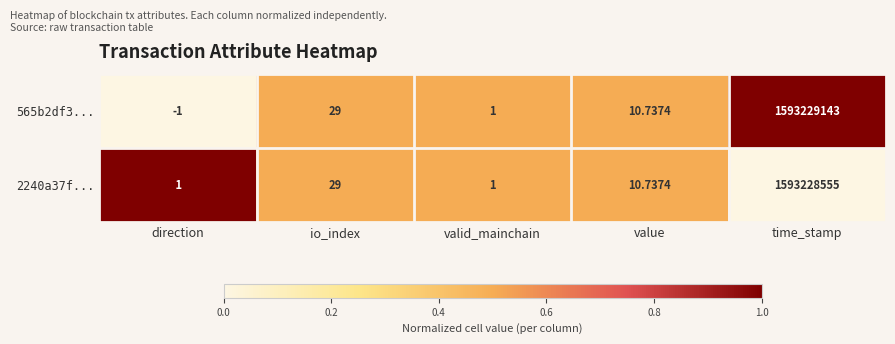

Which category has the highest value in the 2240a37f... series?

time_stamp